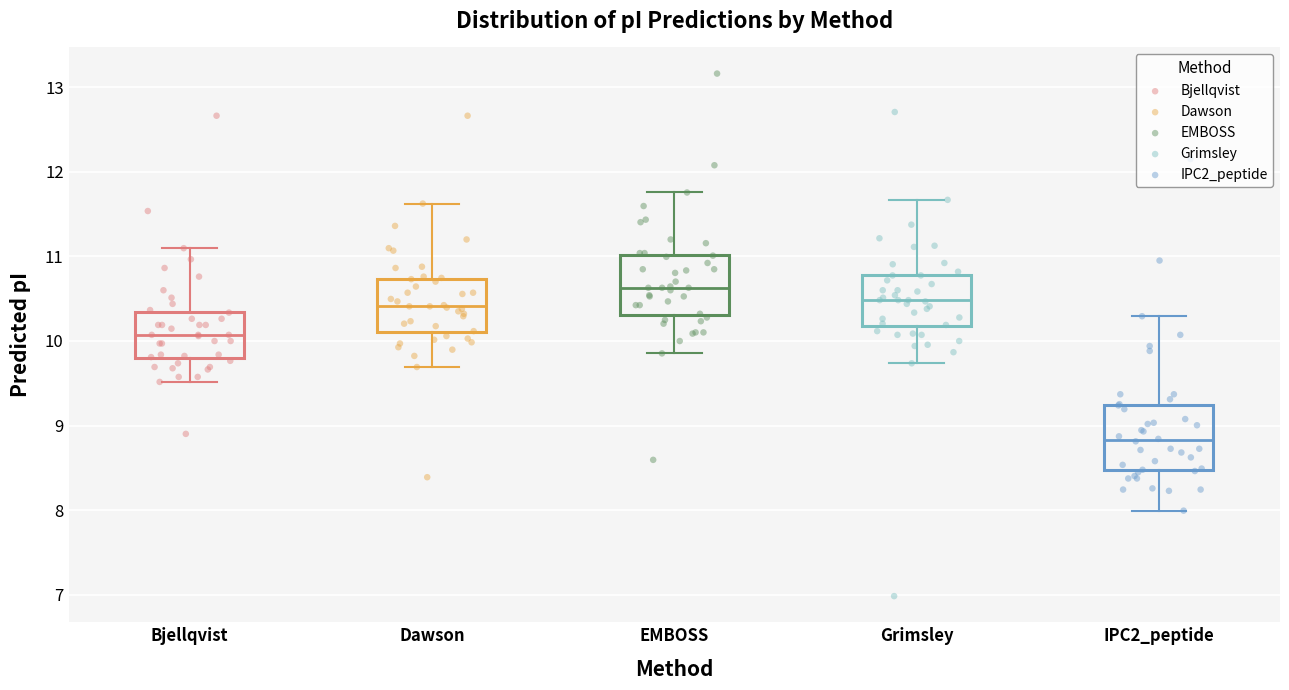

Where is the upper edge of the box for Dawson on the y-axis? The values are not printed on the chart, so give them approximately, as read against the axis.

10.7